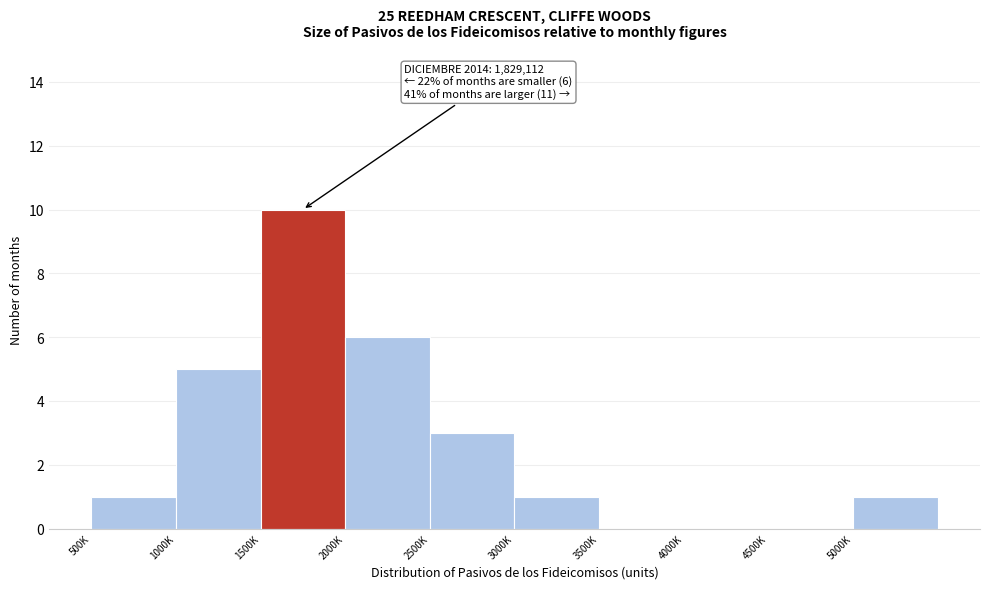

Reading right to left, list all the values displayed in this chart.

5000K=1	4500K=0	4000K=0	3500K=0	3000K=1	2500K=3	2000K=6	1500K=10	1000K=5	500K=1